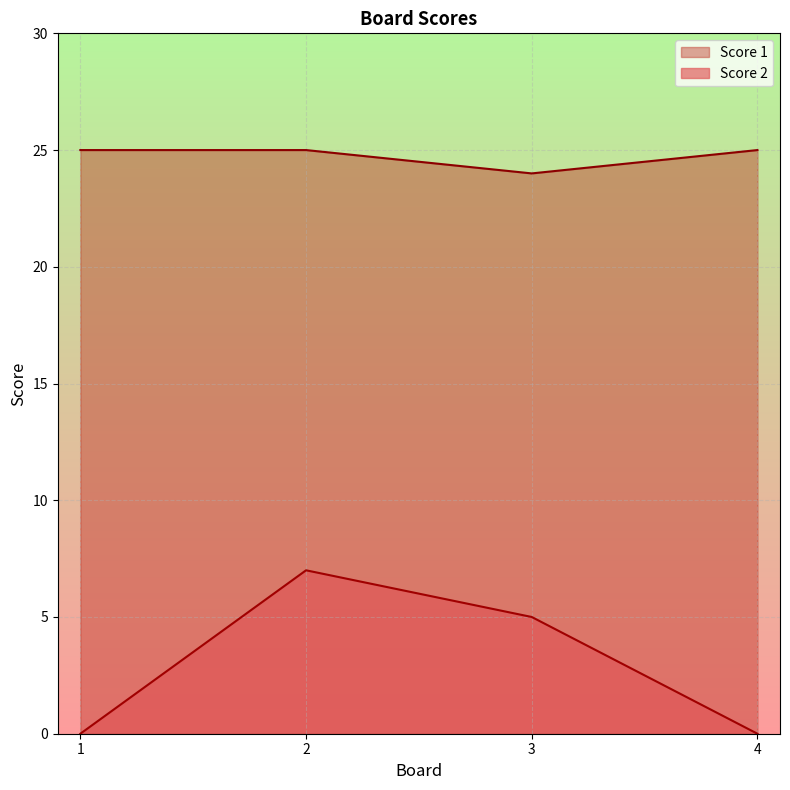

Does the chart display data point markers on the line(s)?

No